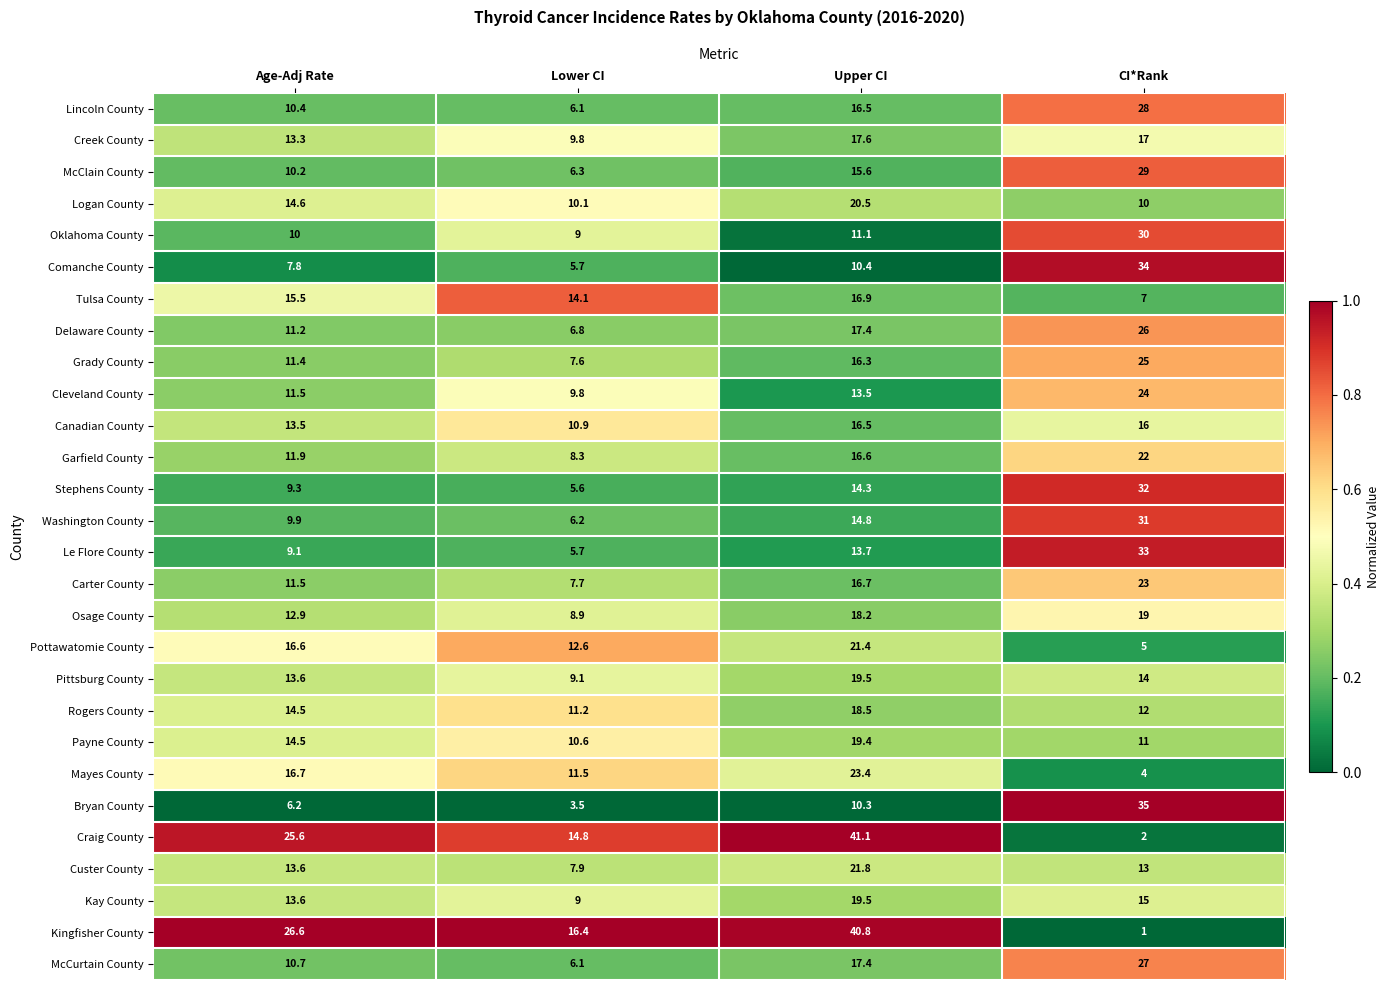

Rank the categories by Comanche County value from lowest to highest.

Lower CI, Age-Adj Rate, Upper CI, CI*Rank